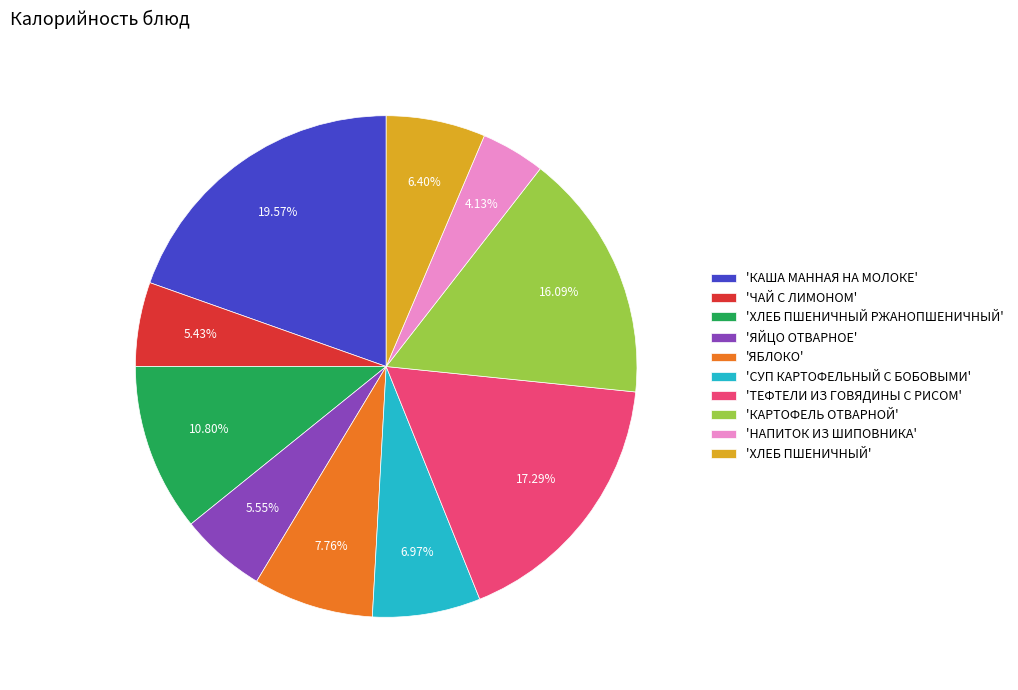

Between 'ЯБЛОКО' and 'ЯЙЦО ОТВАРНОЕ', which is larger?

'ЯБЛОКО'